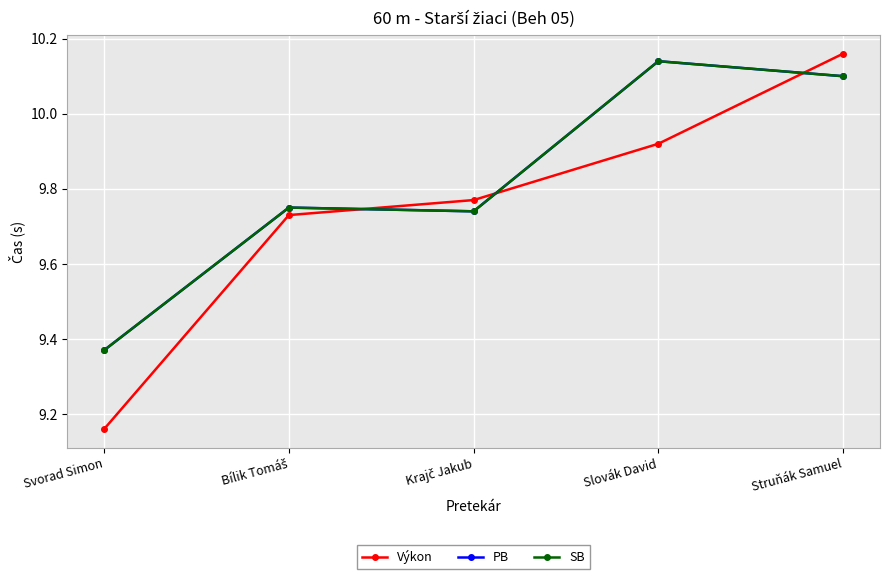

Does the chart have visible grid lines?

Yes